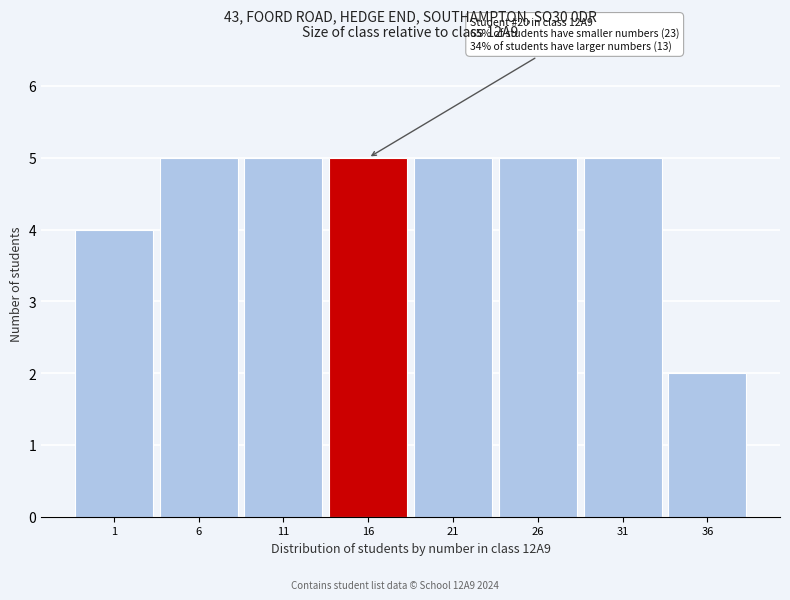

Reading left to right, extract all data points from this chart.

4	5	5	5	5	5	5	2